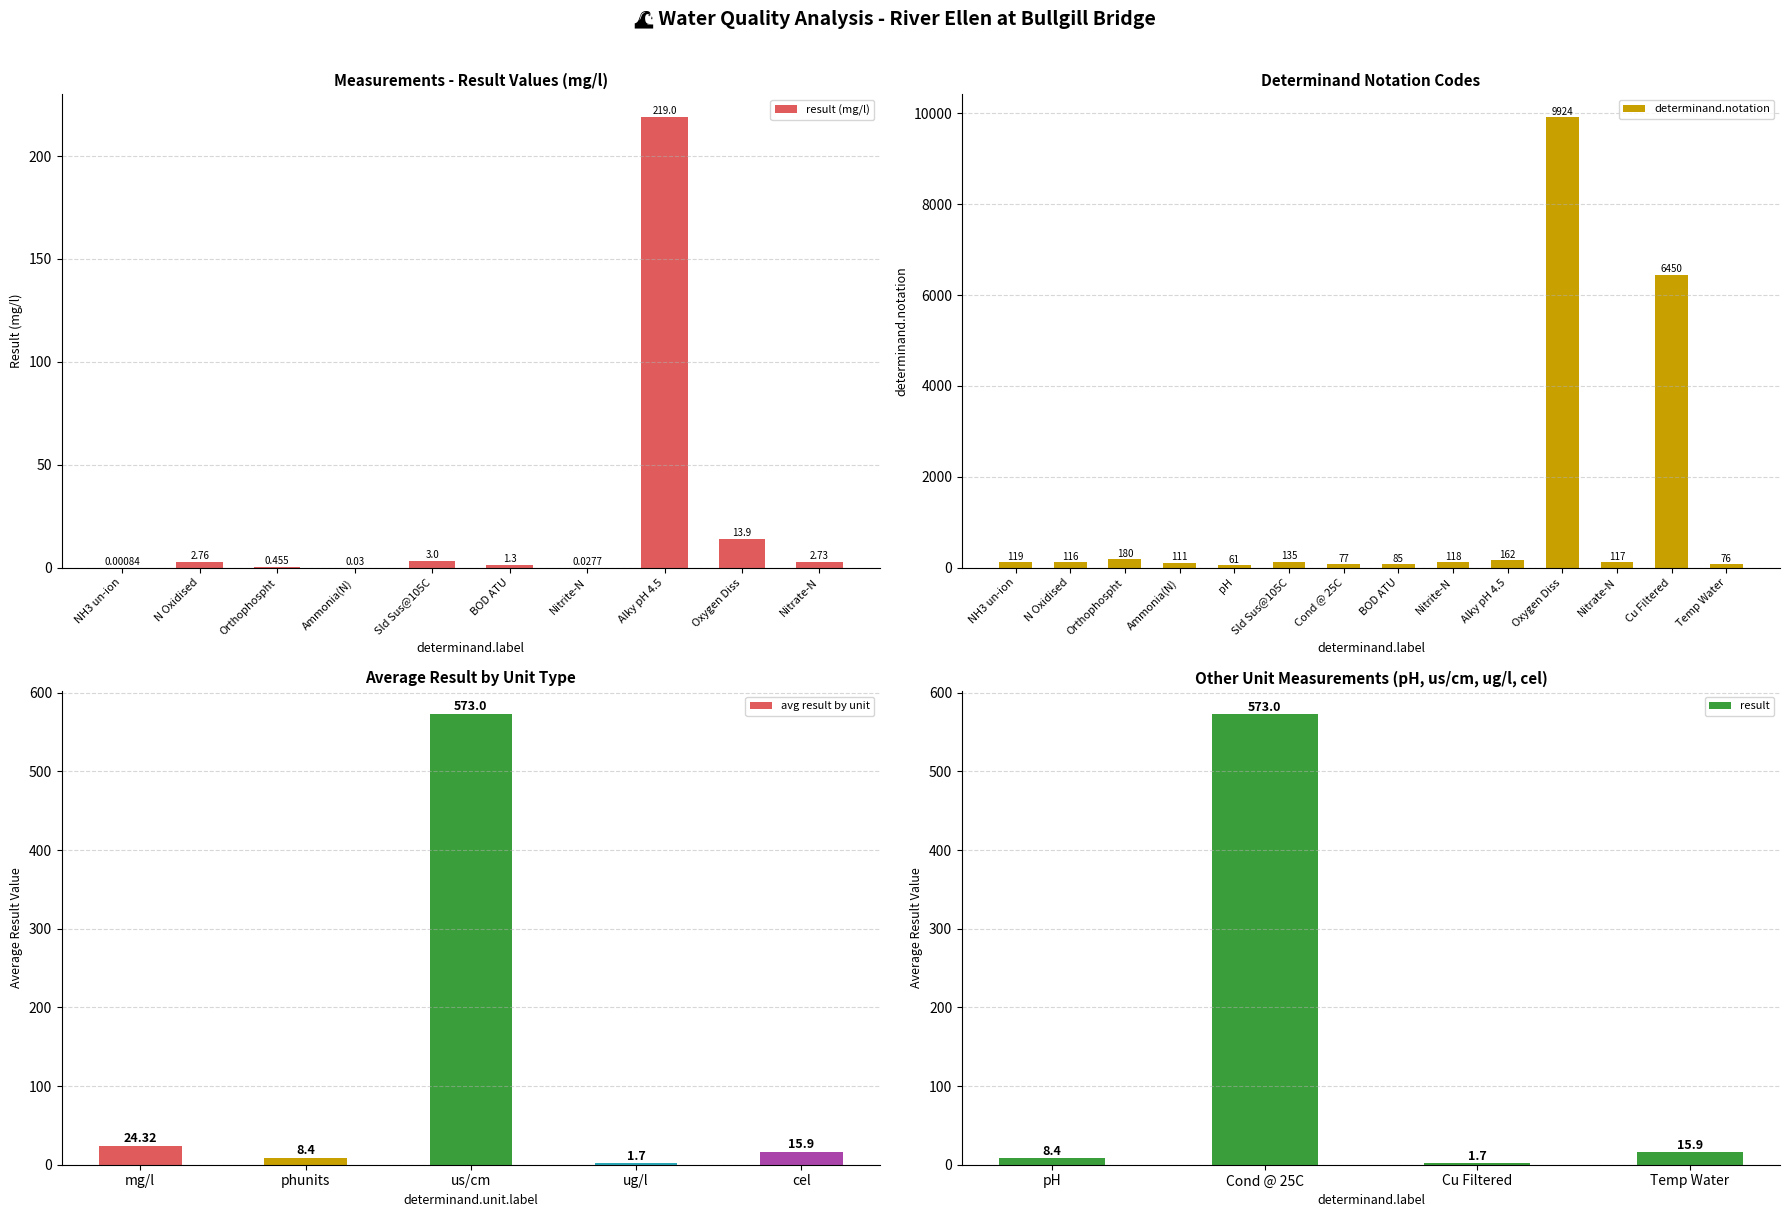

At which label does the data first exceed 118?

NH3 un-ion